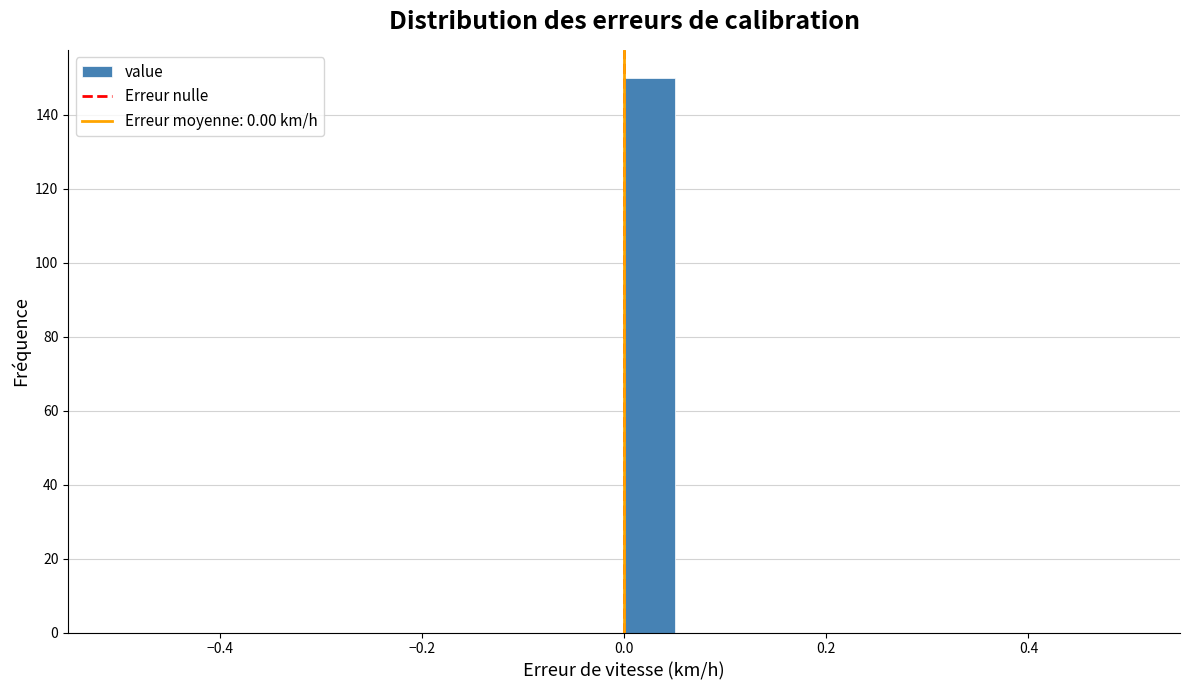

Read against the x-axis, roughly where is the centre of the tallest bar?

0.02